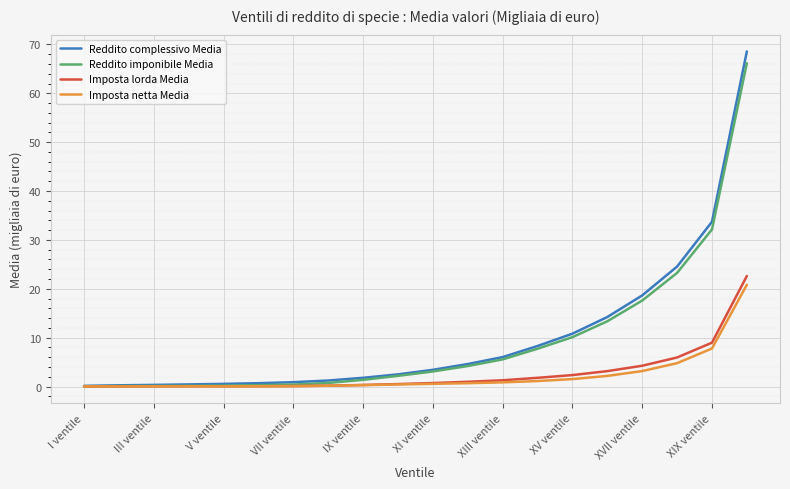

What is the greatest value displayed?

68.6